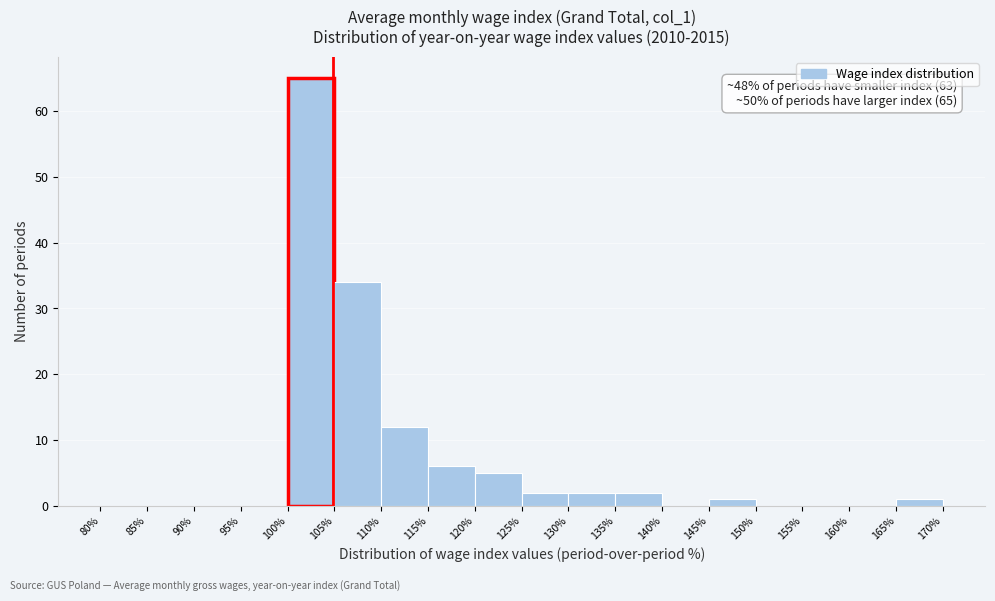

Over which range of the x-axis is the bar tallest?

100% to 105%